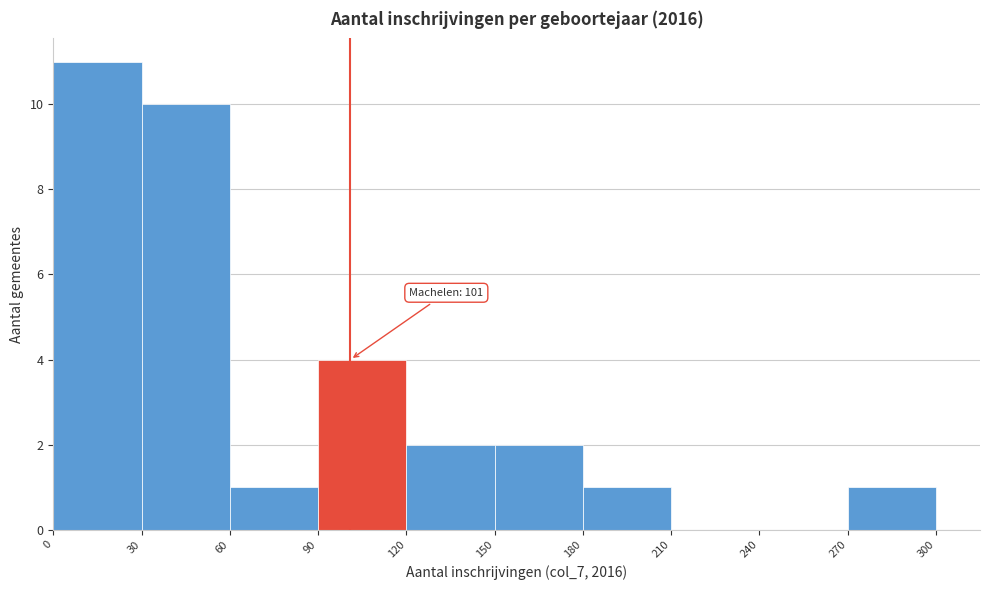

Which range on the x-axis has the tallest bar?

0 to 30